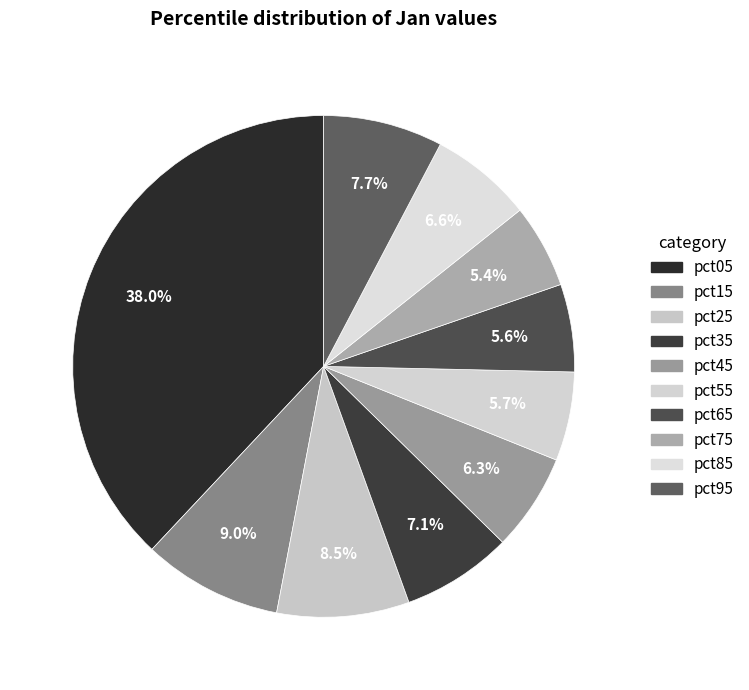

Is pct35 the majority of the pie?

No